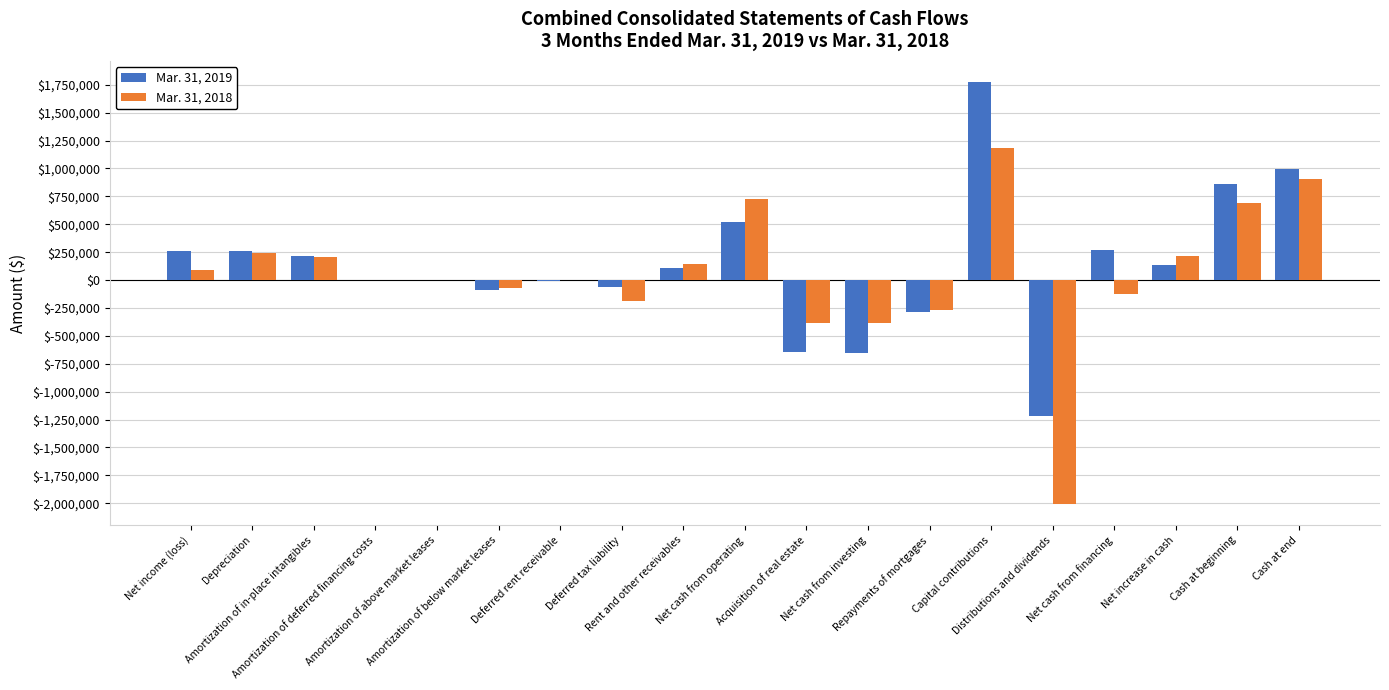

What is the highest value of the Mar. 31, 2018 series?

1184512